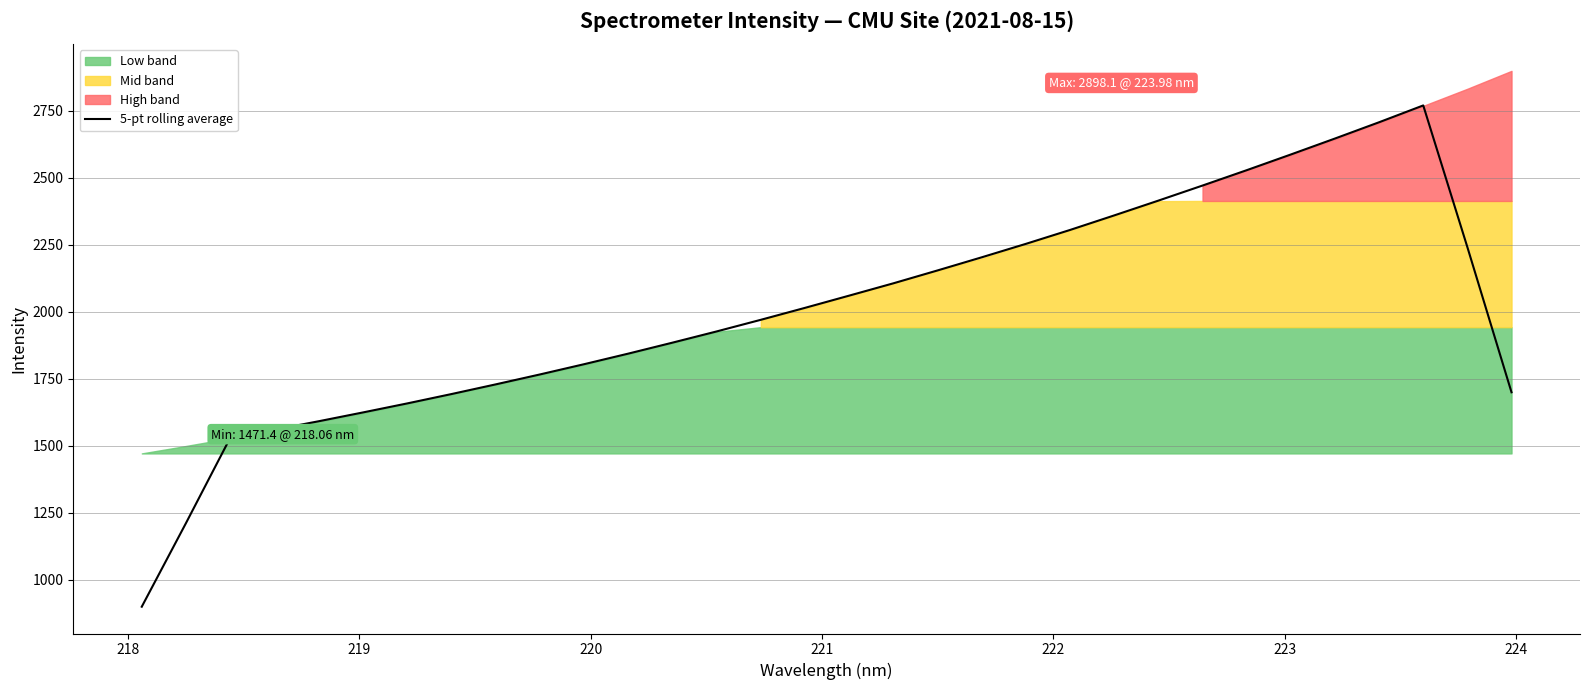

What is the maximum value for 5-pt rolling average?

2769.2